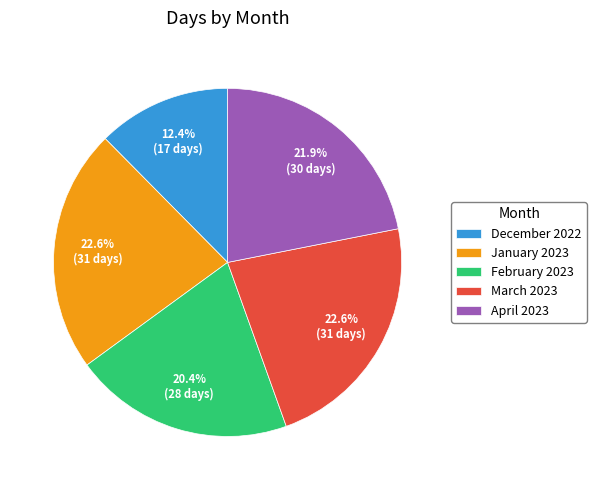

To the nearest percent, what is the difference between the December 2022 and February 2023 slice percentages?

8%